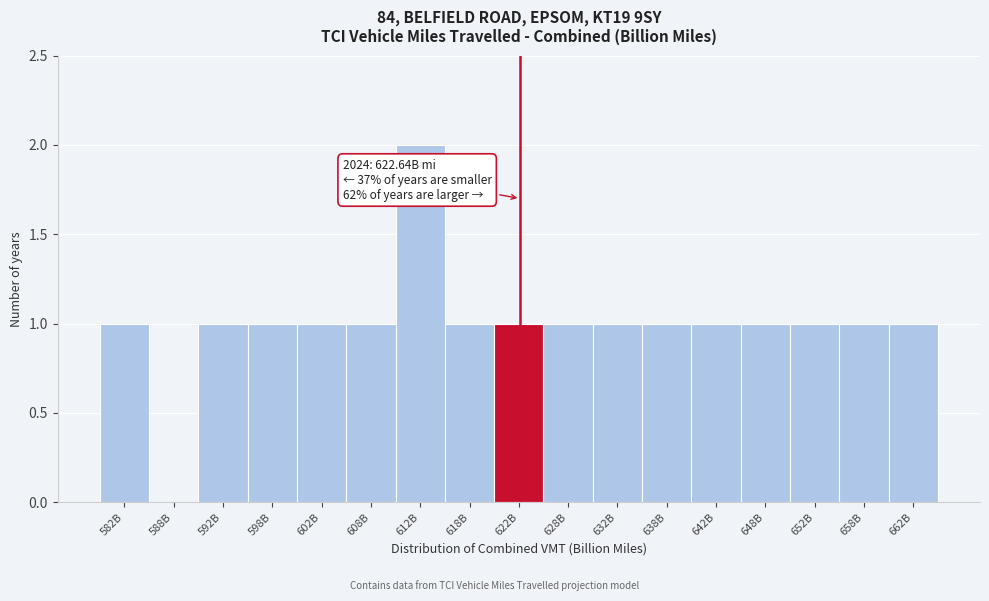

Reading left to right, list all the values displayed in this chart.

582B=1	588B=0	592B=1	598B=1	602B=1	608B=1	612B=2	618B=1	622B=1	628B=1	632B=1	638B=1	642B=1	648B=1	652B=1	658B=1	662B=1